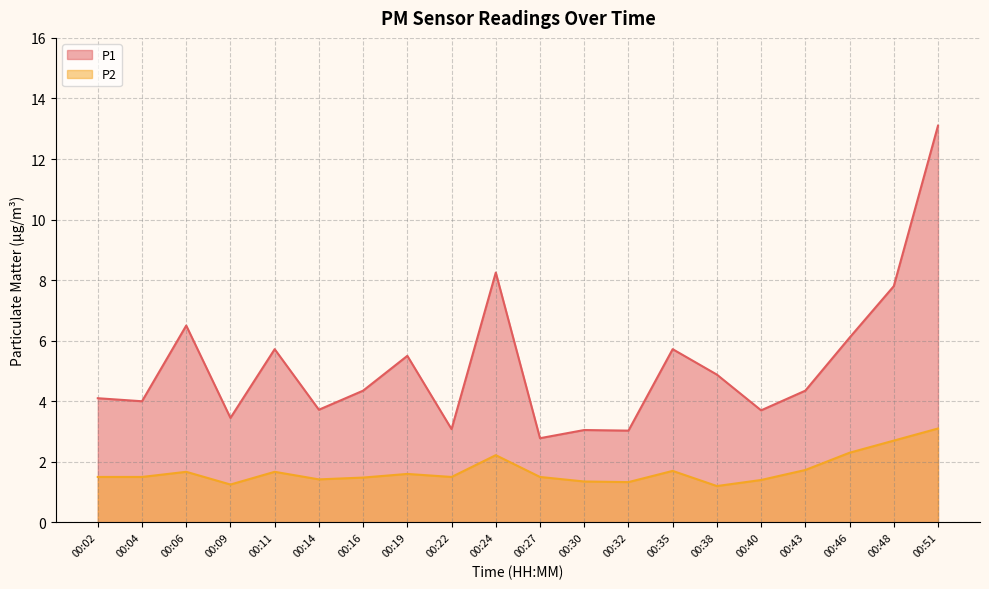

At which category does P1 reach its first local peak?

00:06